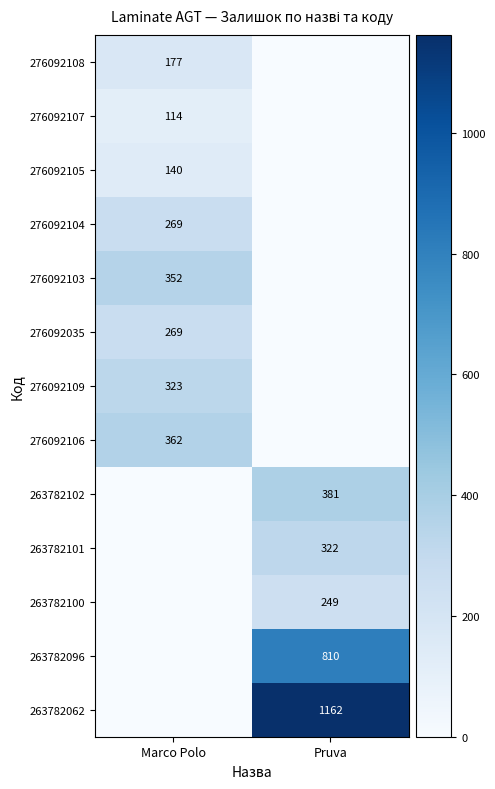

The value of 276092108 at Marco Polo is 72. True or false?

False